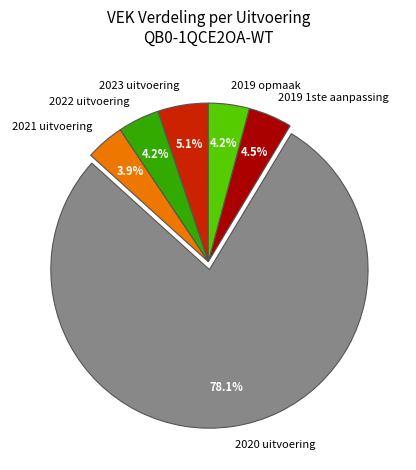

What percentage is the 2020 uitvoering slice, to the nearest percent?

78%